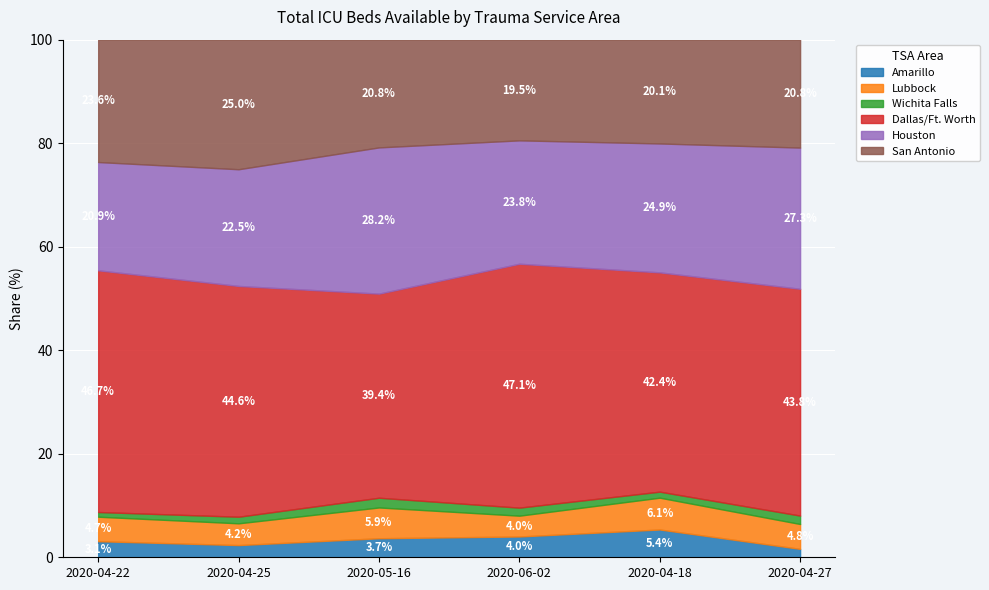

At 2020-04-25, list the series in order from largest to smallest.

Dallas/Ft. Worth, San Antonio, Houston, Lubbock, Amarillo, Wichita Falls